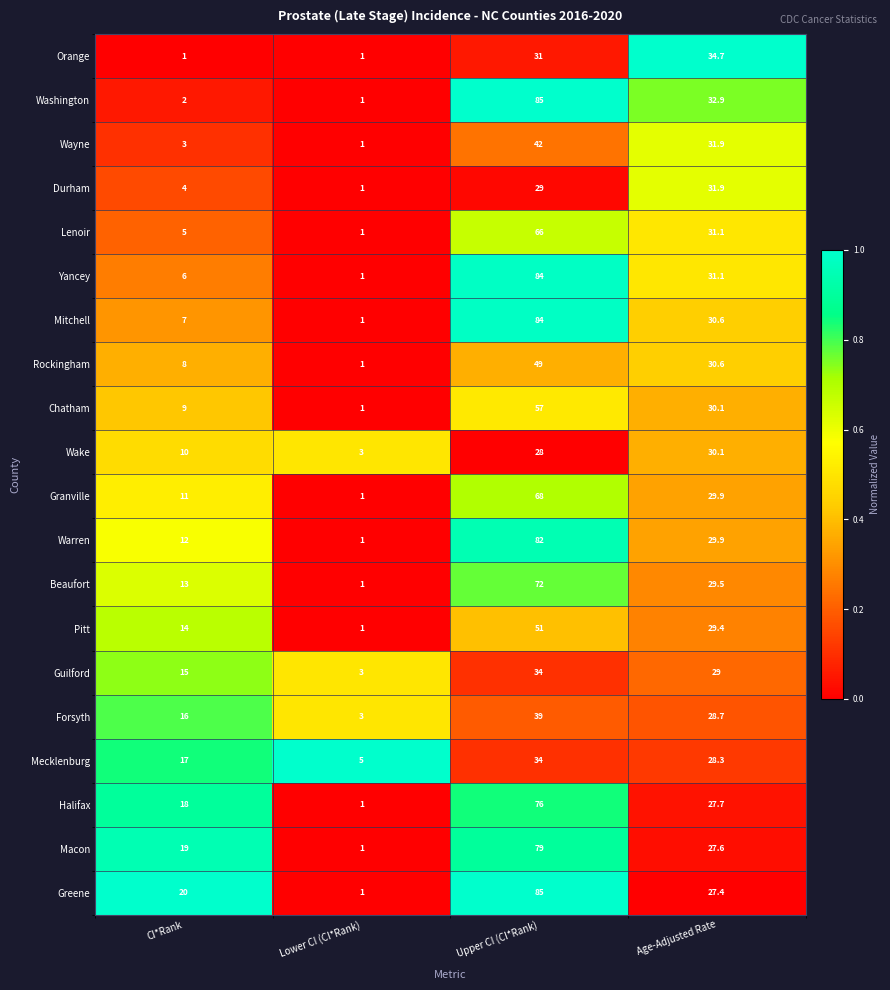

Which series has the largest total across all categories?

Greene